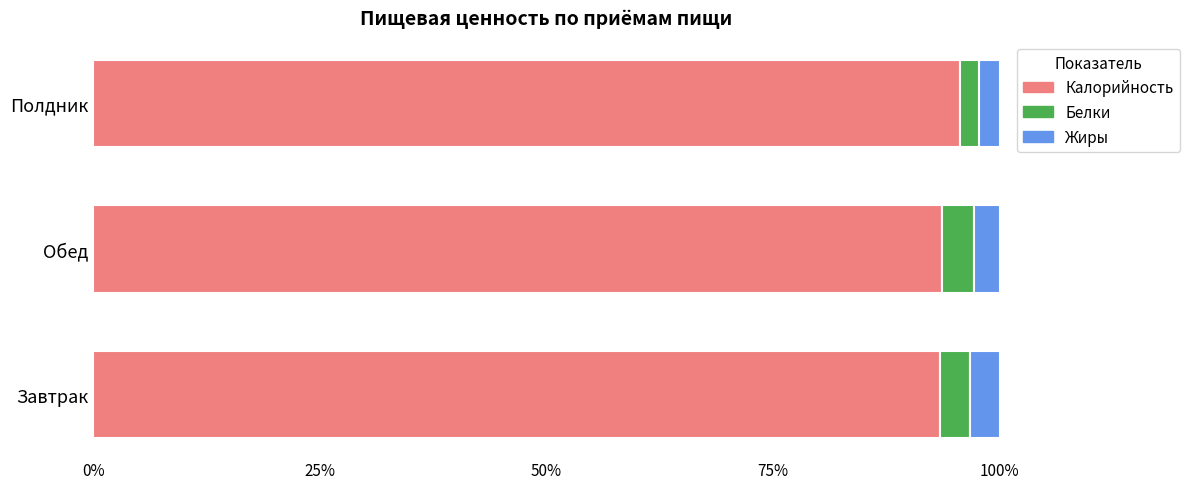

What is the lowest value of the Калорийность series?

93.4